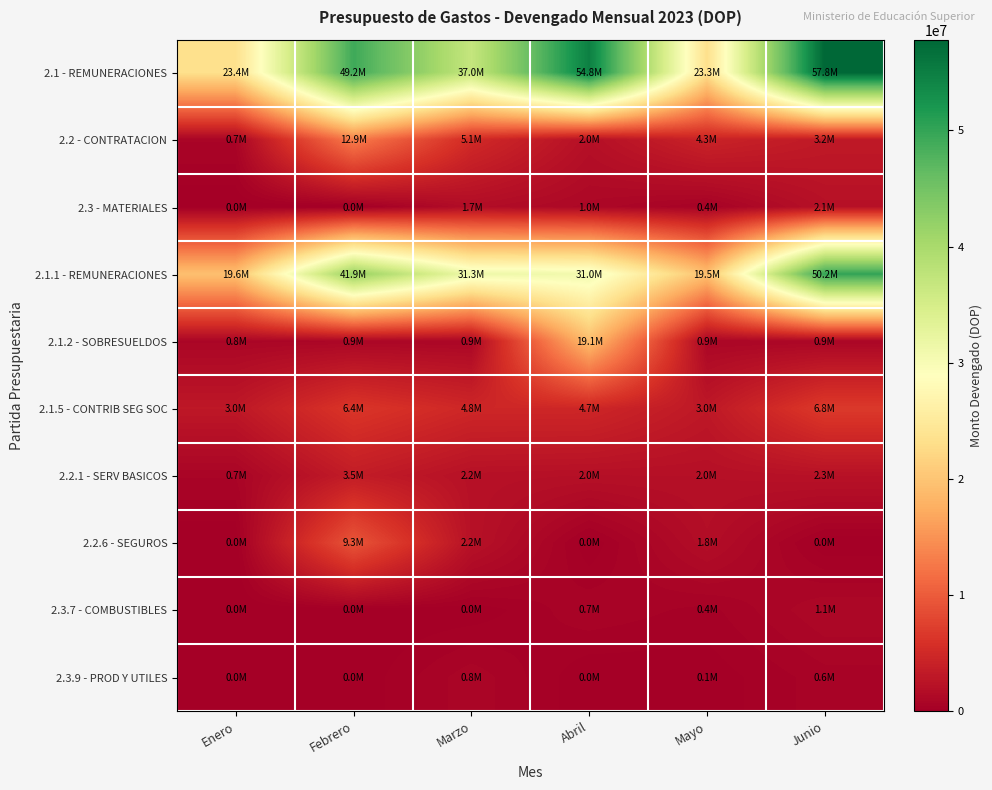

At which category is the sum across all series the highest?

Junio